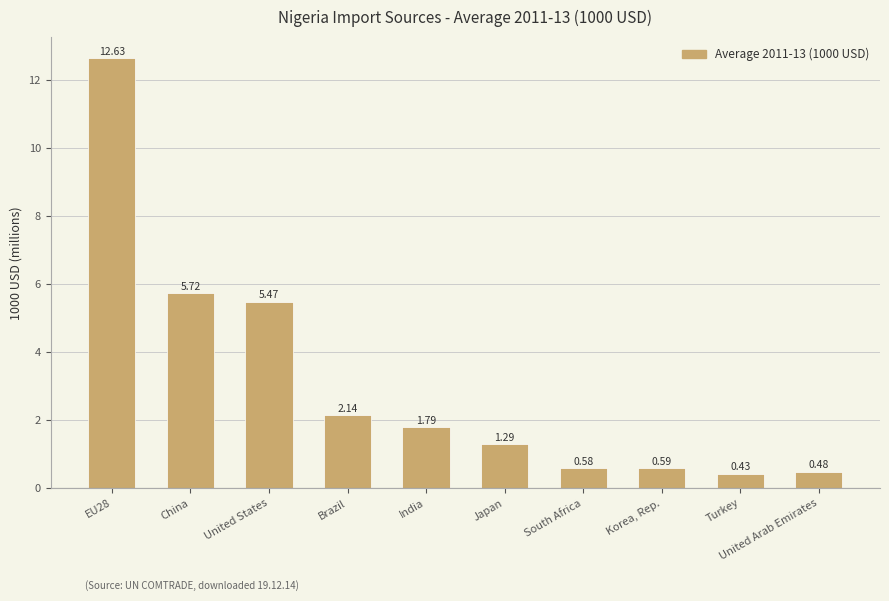

What is the sum of all values?

31.1